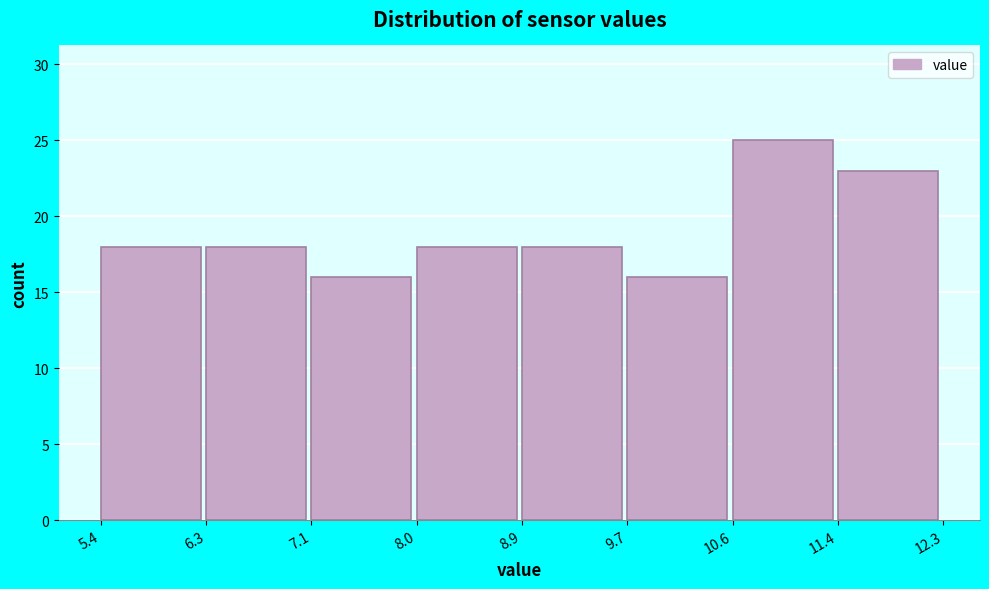

What is the height of the bar covering 8.0 to 8.9 on the x-axis? The values are not printed on the chart, so give them approximately, as read against the axis.

18